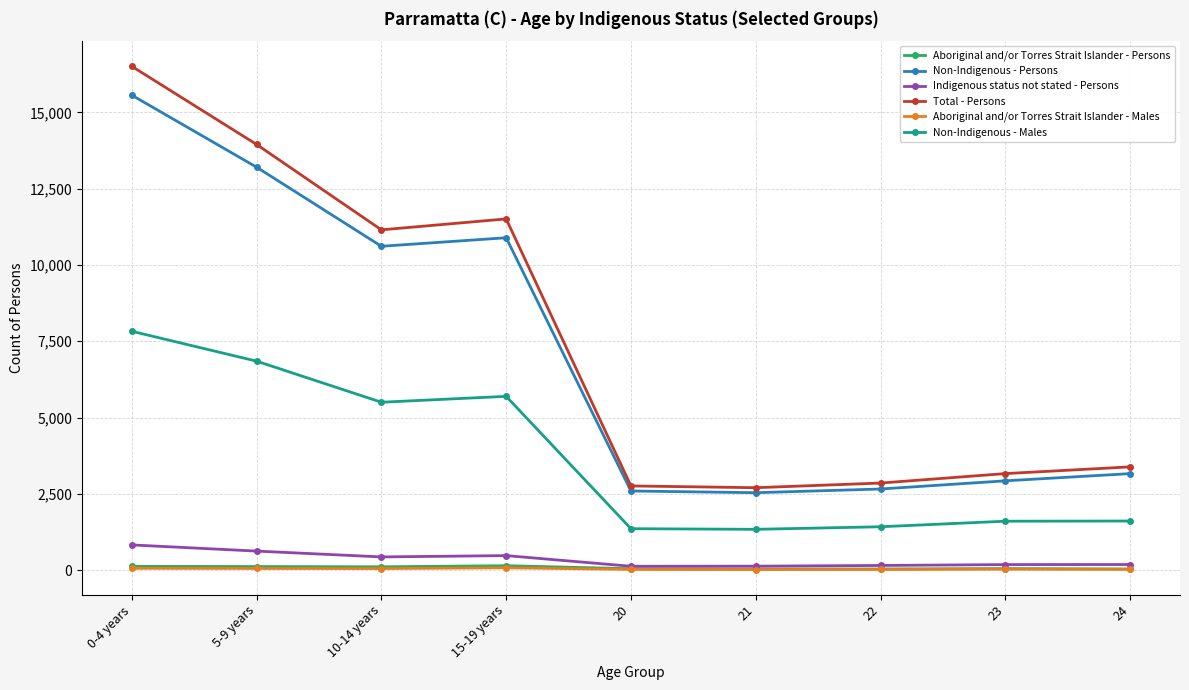

True or false: Total - Persons and Non-Indigenous - Persons intersect in this chart.

False